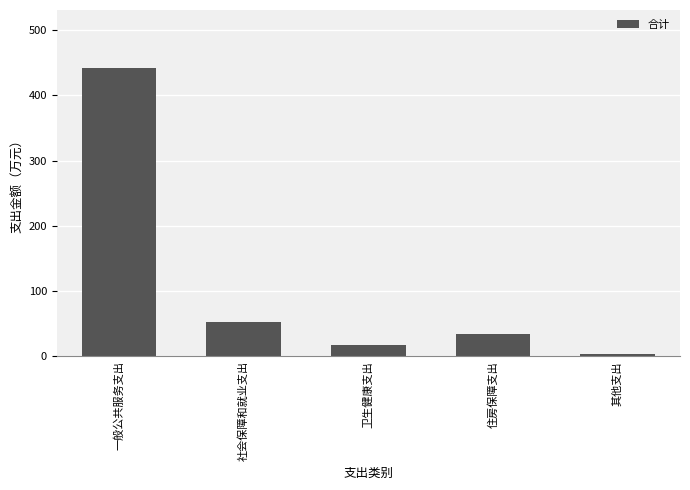

How many series are shown in this chart?

1